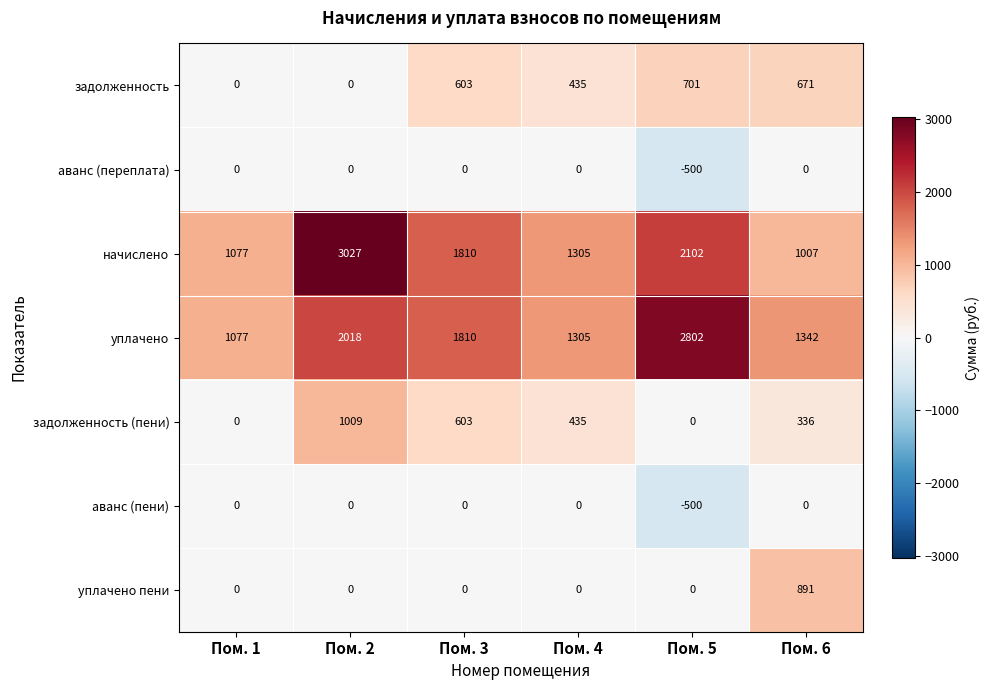

What is the maximum value for начислено?

3027